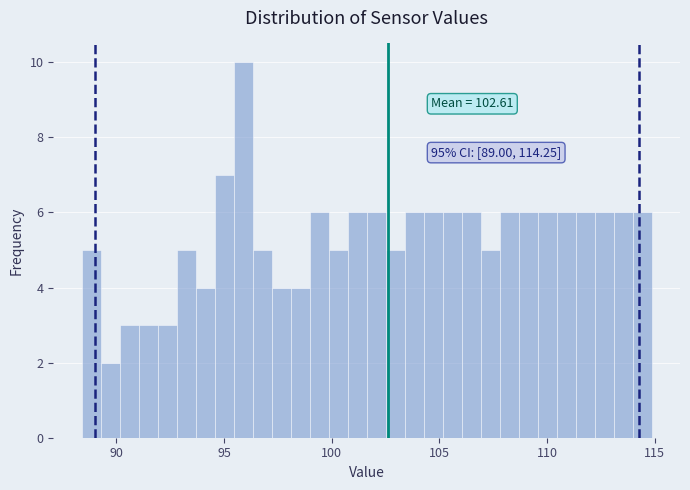

Around what value on the x-axis is the tallest bar? Give the approximate position of its centre, as read against the axis.

96.0